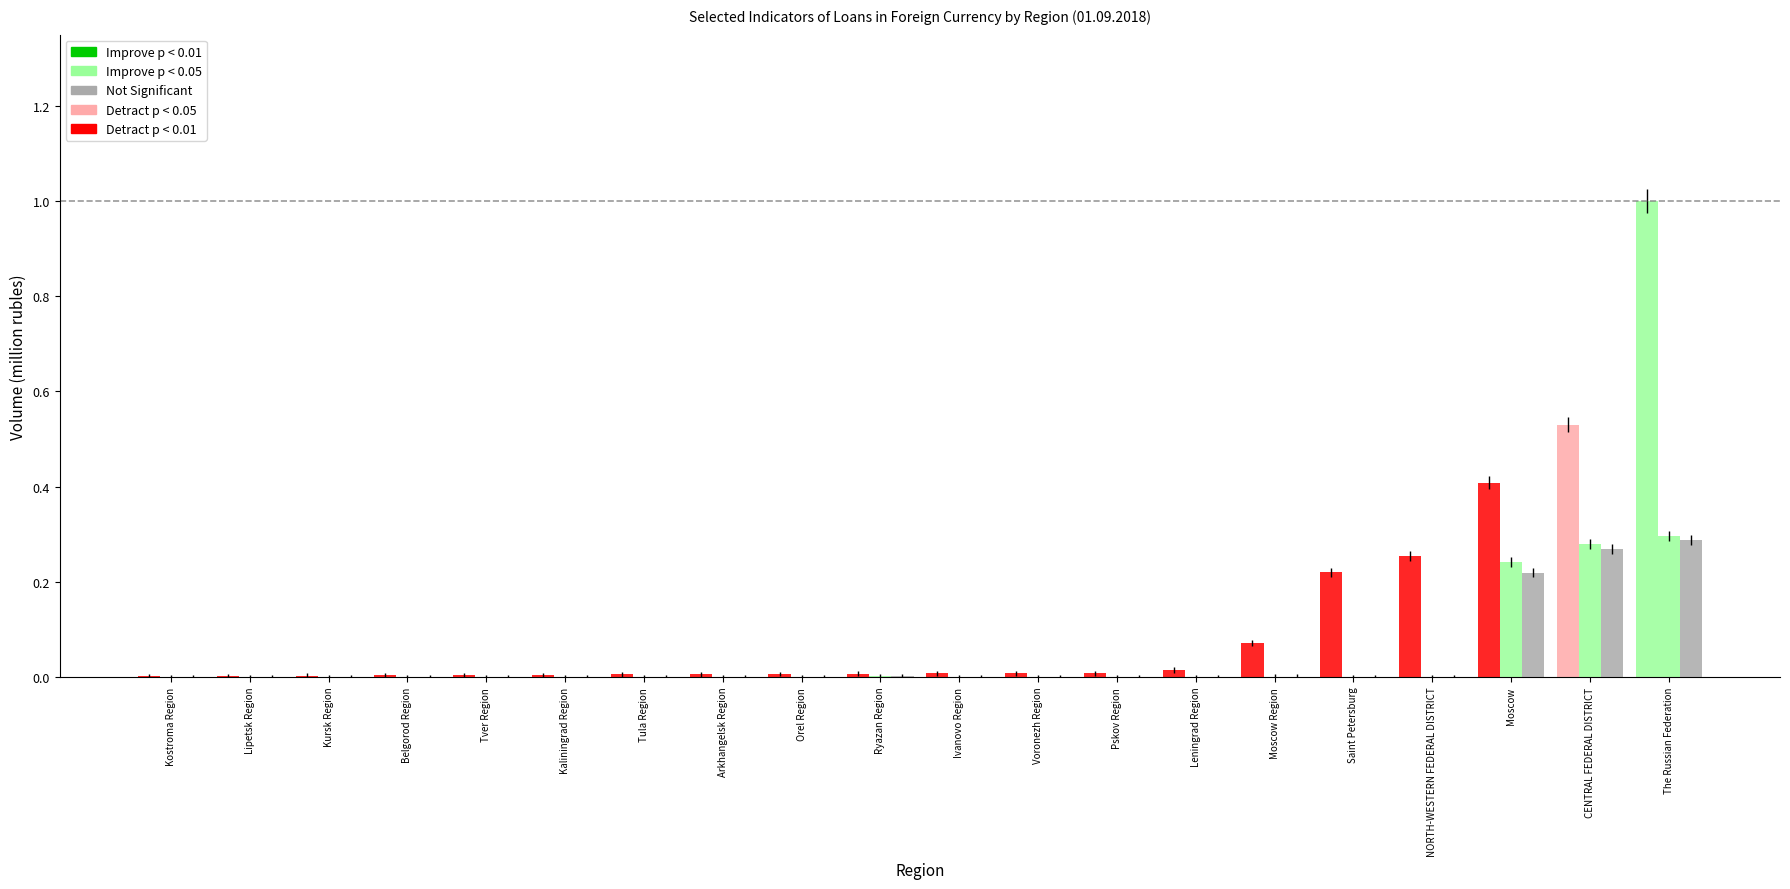

The Volume of loans total (mln rub) series shows 0.0 at Ryazan Region. True or false?

False